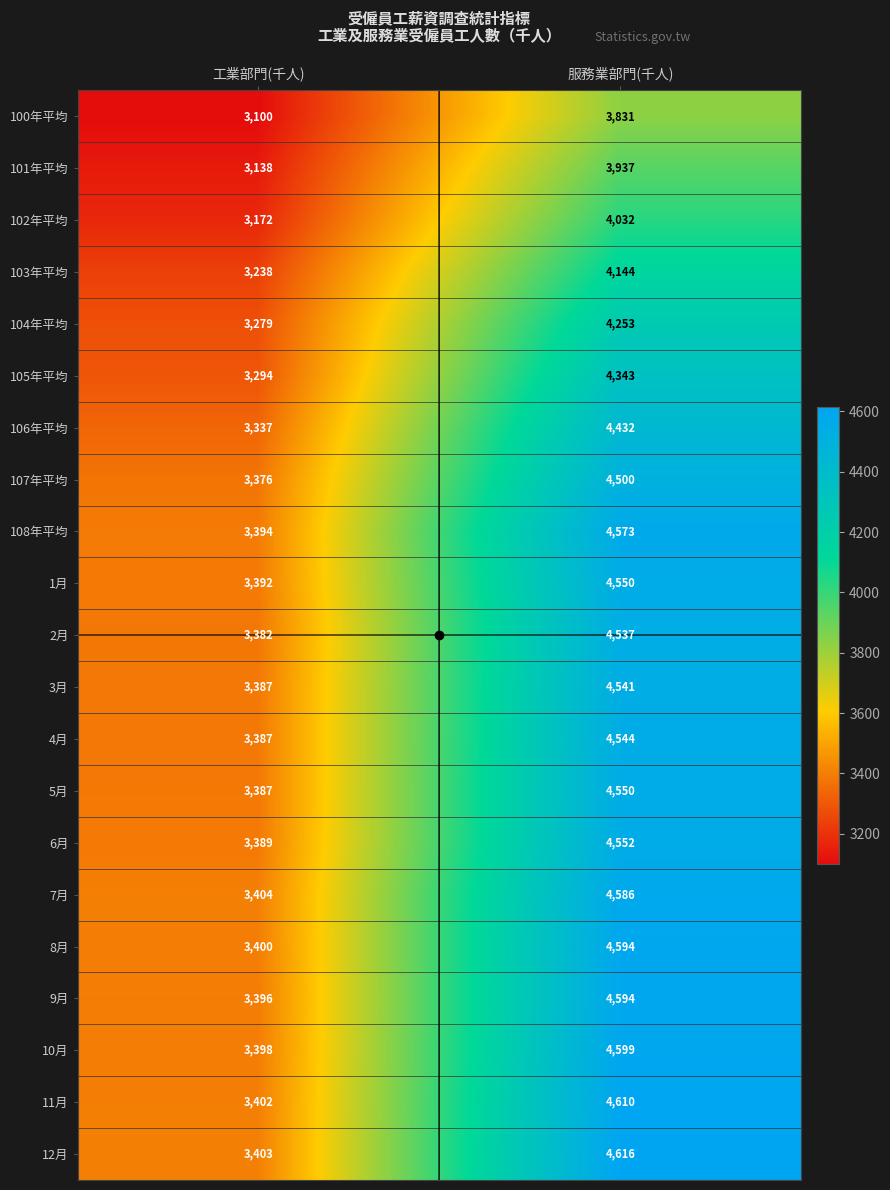

Which series has the widest spread of values?

12月